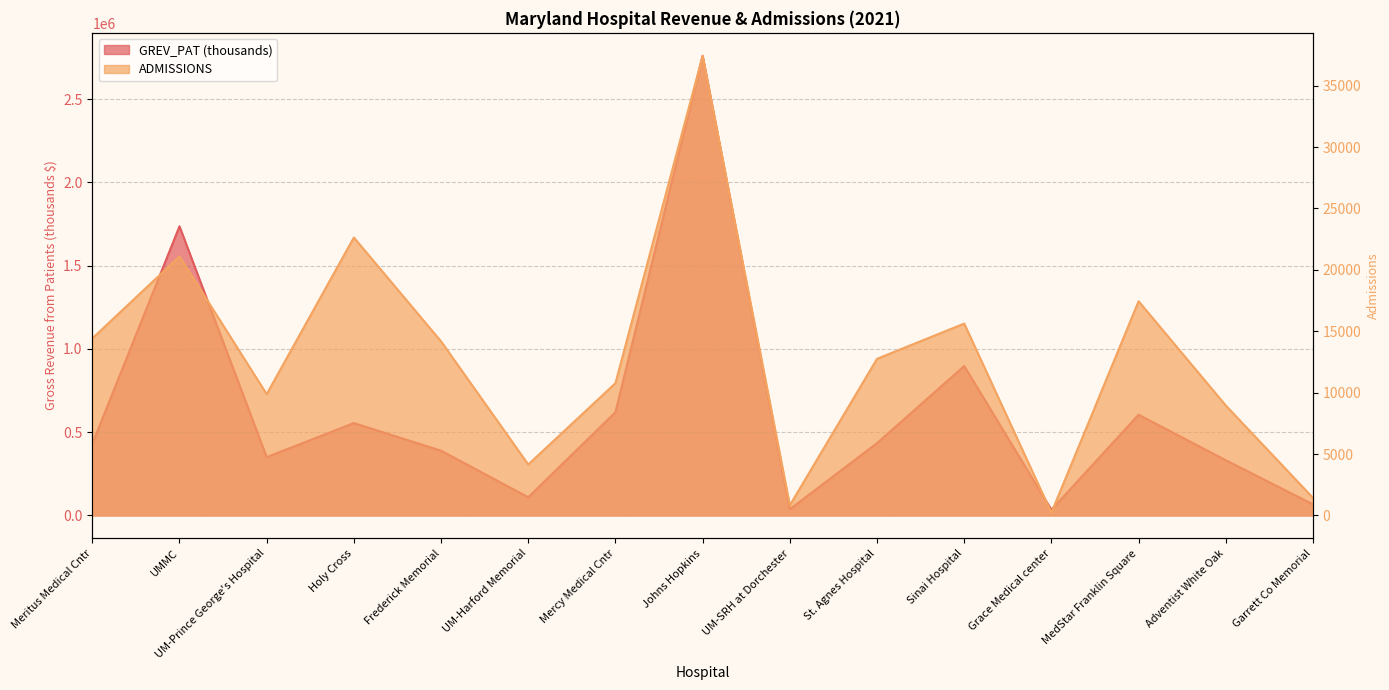

Between Mercy Medical Cntr and UM-SRH at Dorchester, which series saw the biggest shift?

GREV_PAT (thousands)